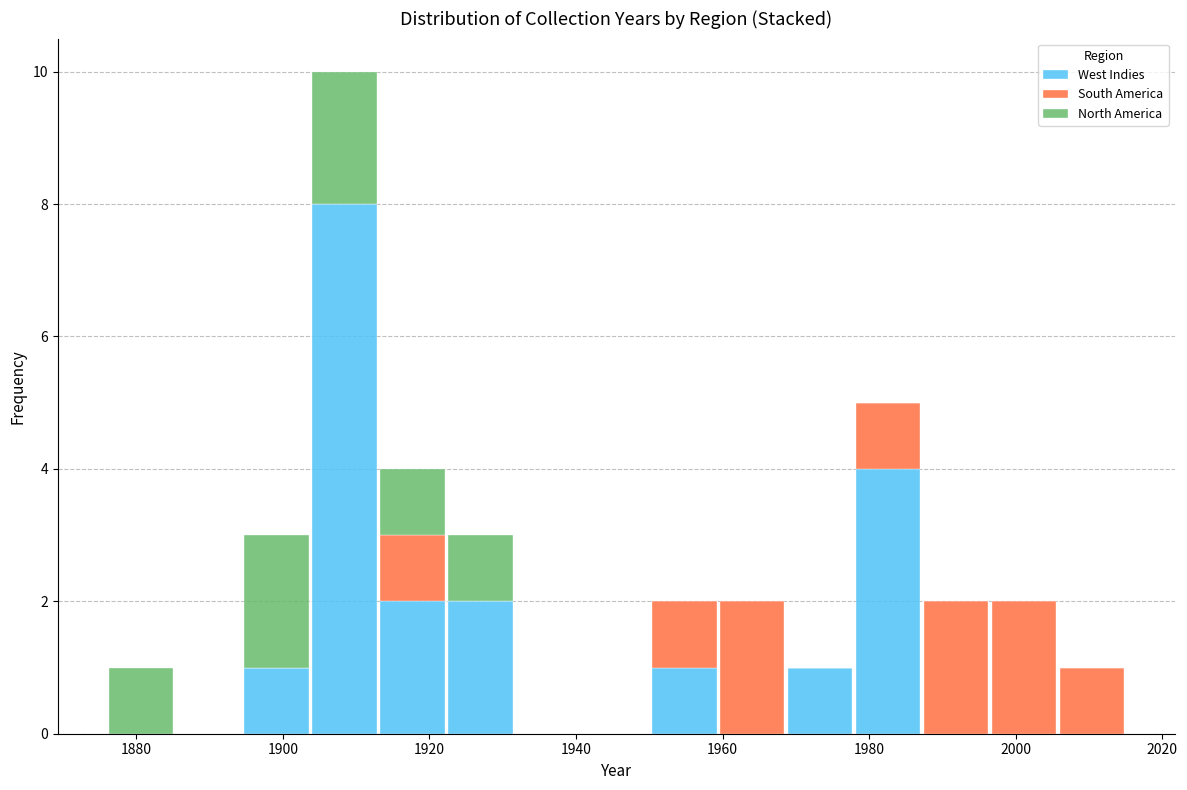

Reading left to right, transcribe this chart: for each stacked bar, give the range it covers on the x-axis and its total height. Neither the bar edges nor the heights are printed on the chart, so give them approximately, as read against the axes.

1876 to 1886: 1
1886 to 1894: 0
1894 to 1904: 3
1904 to 1914: 10
1914 to 1922: 4
1922 to 1932: 3
1932 to 1940: 0
1940 to 1950: 0
1950 to 1960: 2
1960 to 1968: 2
1968 to 1978: 1
1978 to 1988: 5
1988 to 1996: 2
1996 to 2006: 2
2006 to 2016: 1